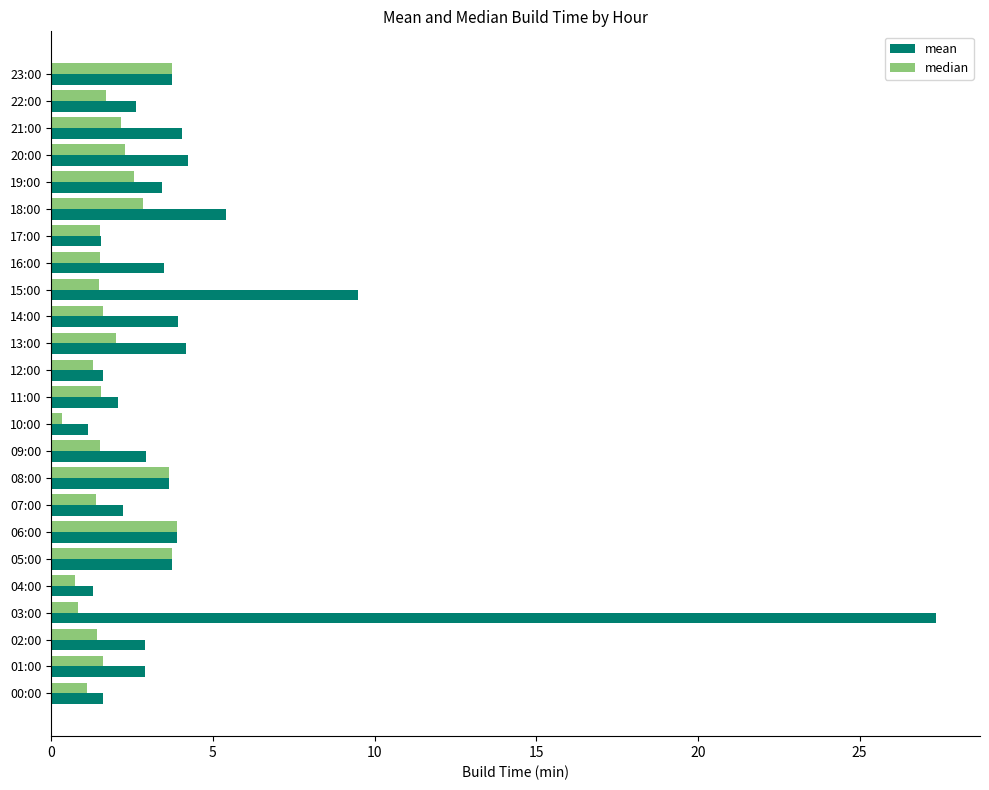

Is it true that median equals 1.7 at 05:00?

False